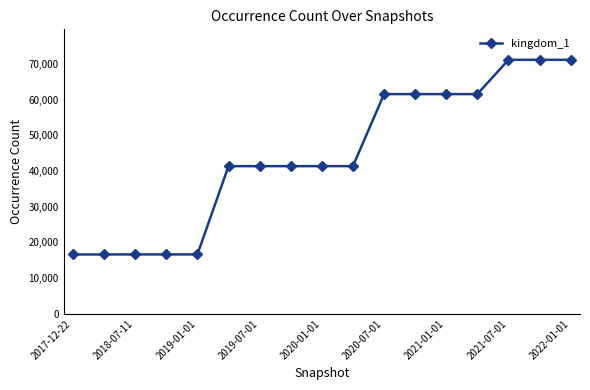

What is the value of the 5th point from the left?

16639